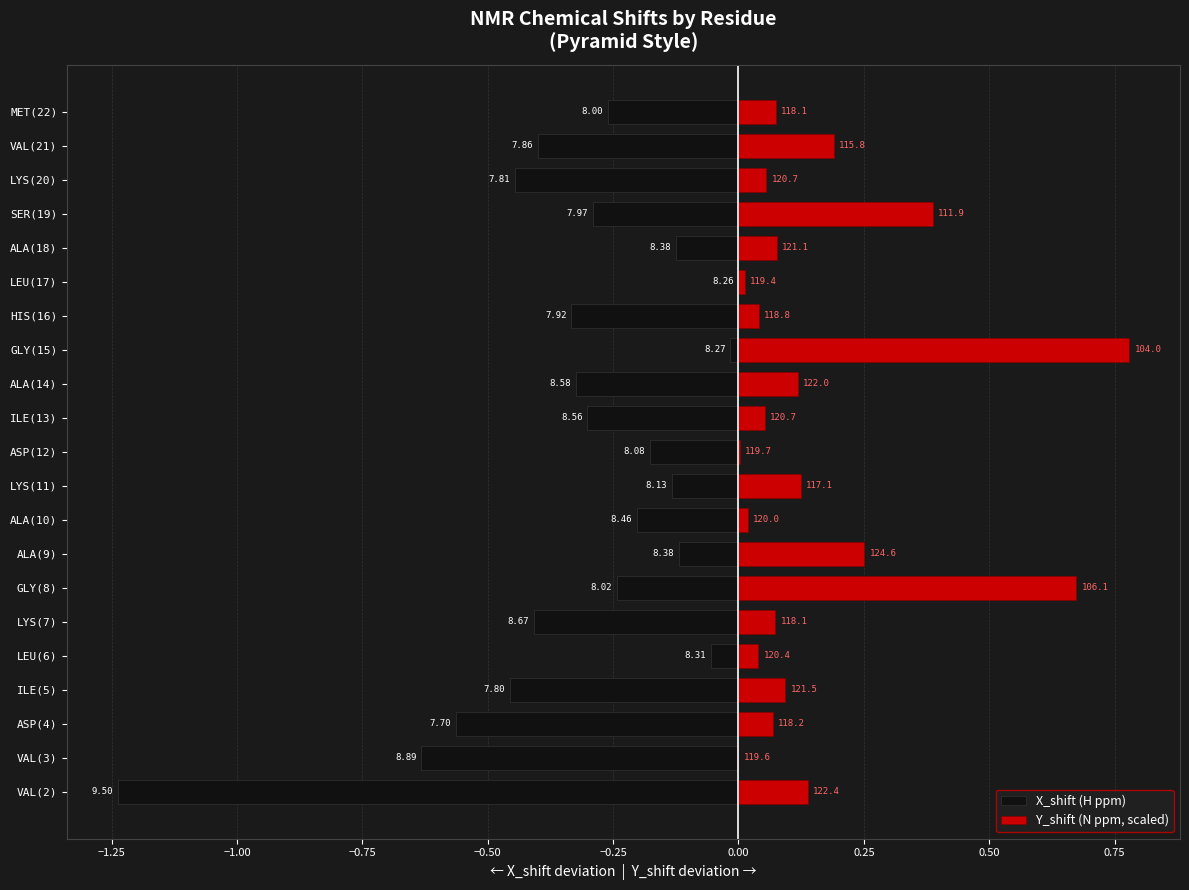

How many values in the Y_shift (N ppm, scaled) series exceed 0?

20